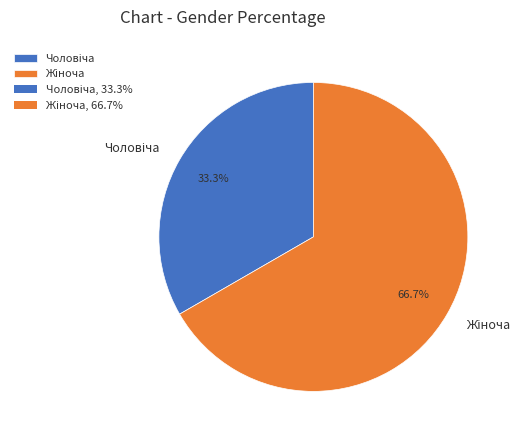

To the nearest percent, what is the average slice percentage?

50%